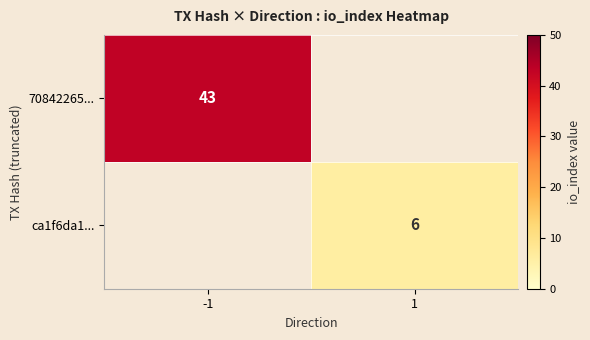

True or false: 70842265... has a value of 43 at -1.

True